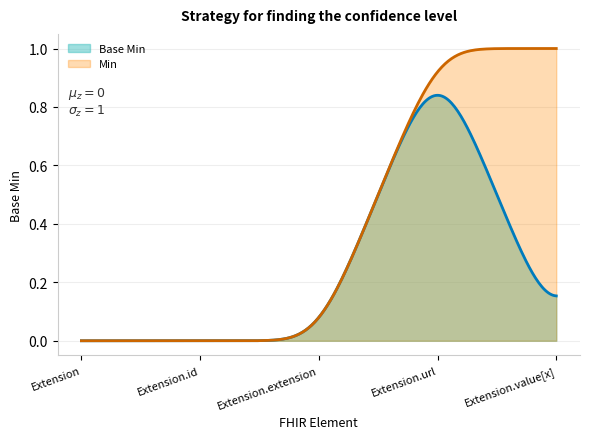

How many data points does each series have?

5